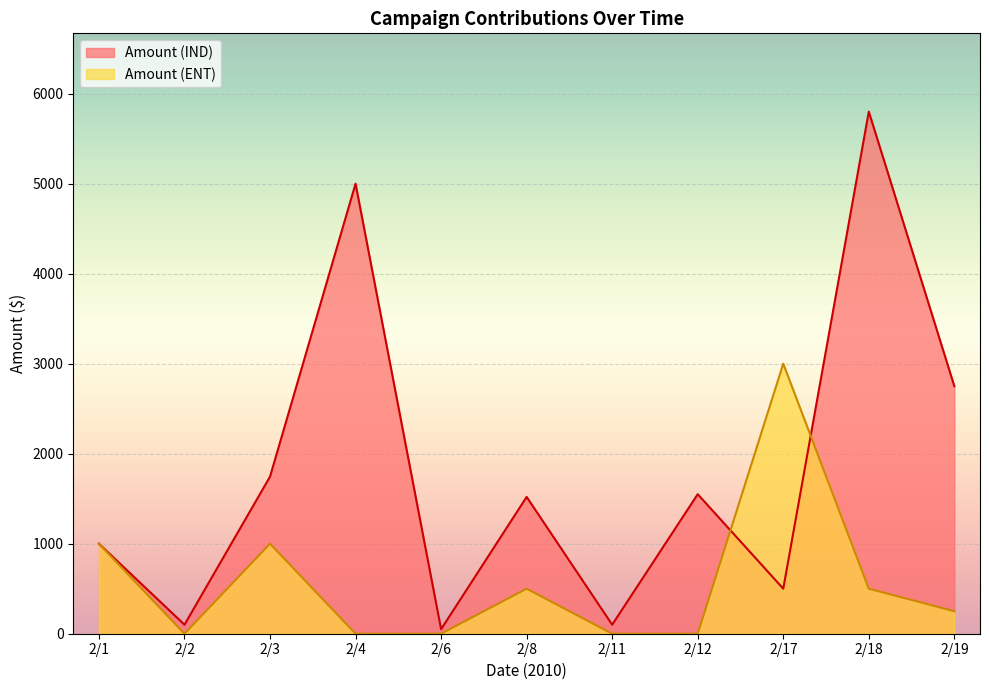

Does the chart display data point markers on the line(s)?

No